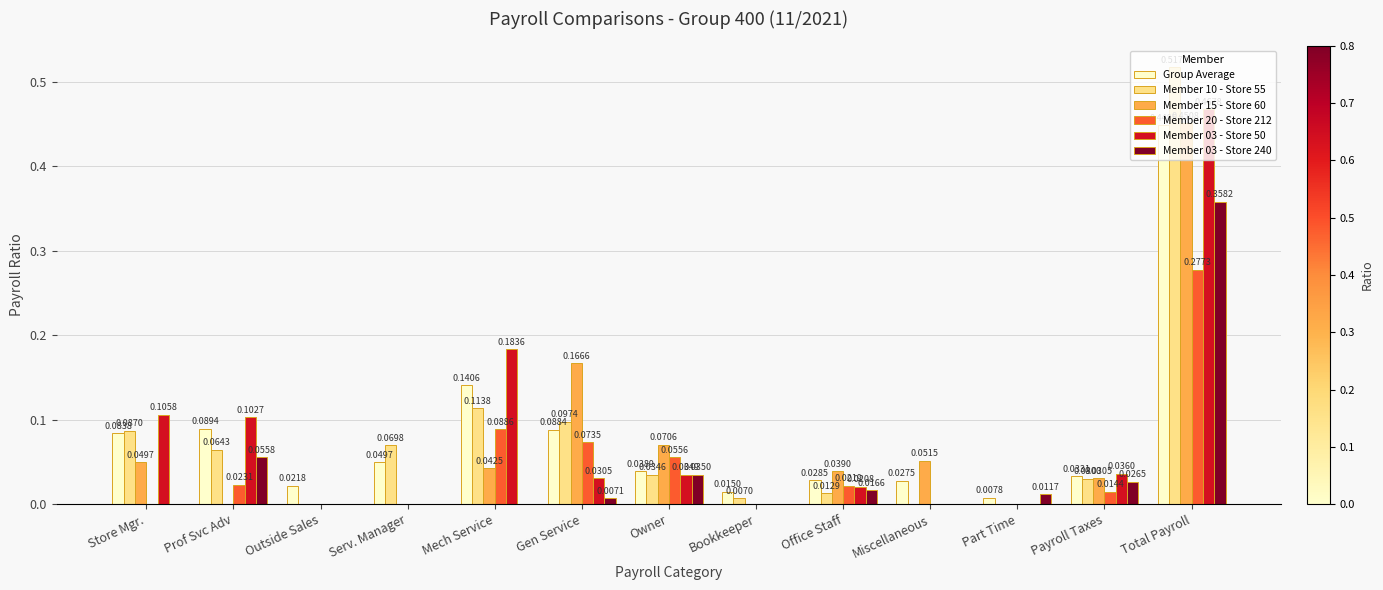

Which series has the largest total across all categories?

Group Average